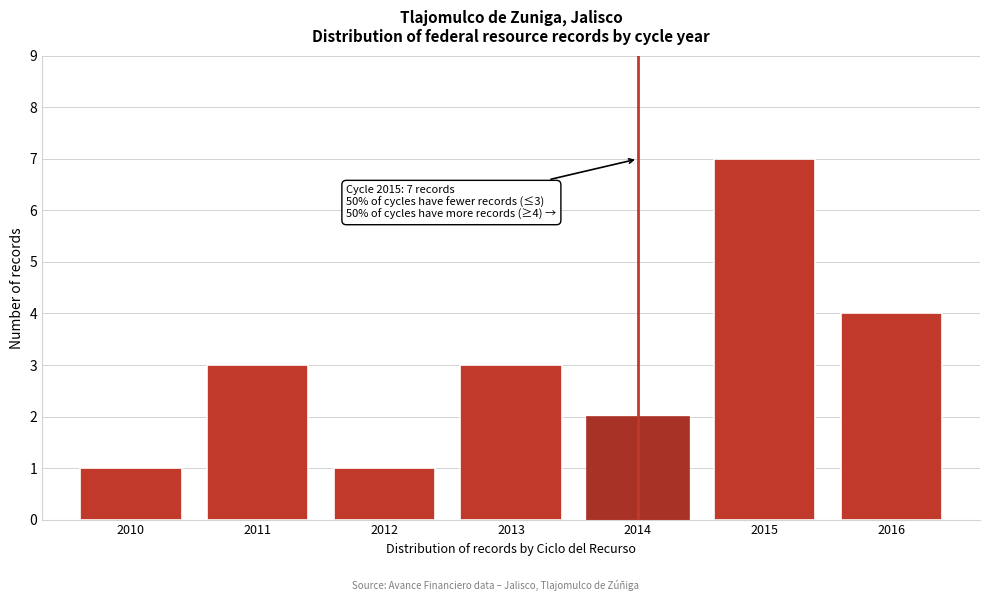

Reading right to left, extract all data points from this chart.

2016=4	2015=7	2014=2	2013=3	2012=1	2011=3	2010=1